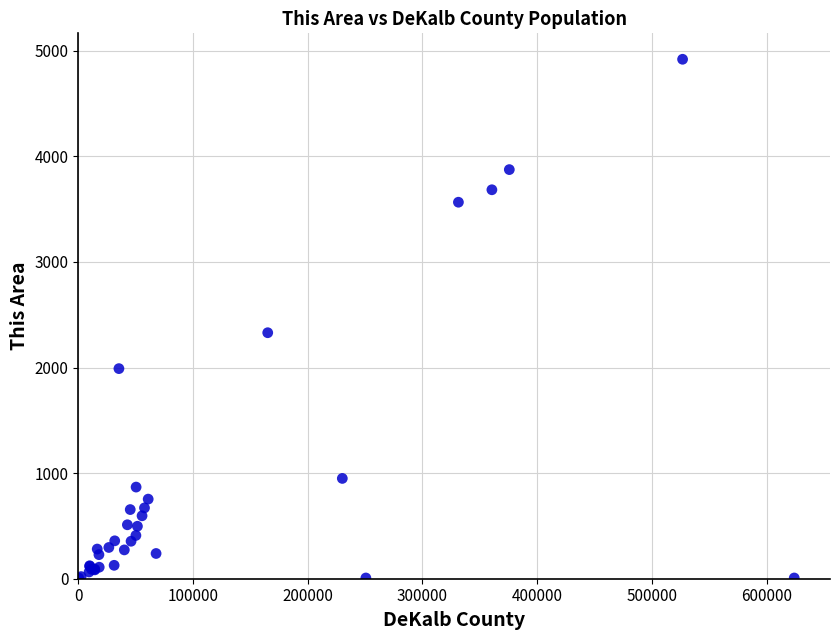

What Y value in the scatter plot is closest to 2463?

2330